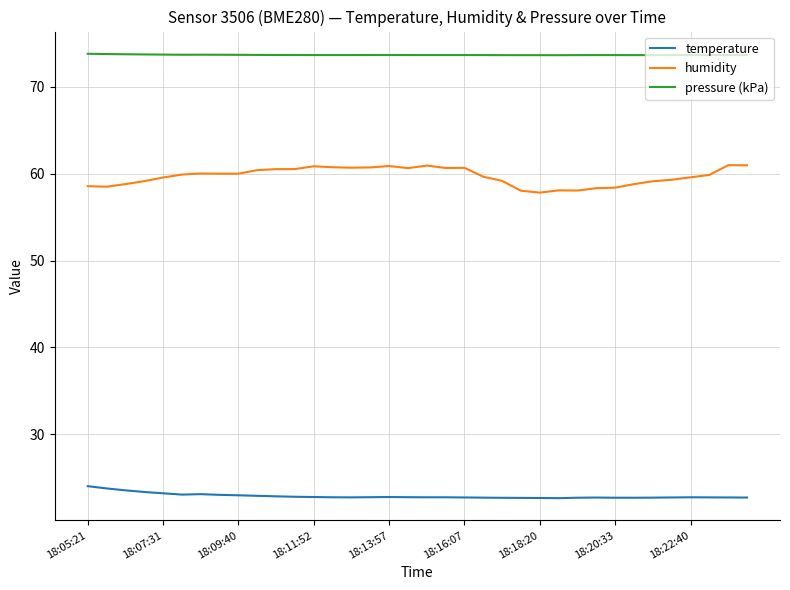

Which series has the largest total across all categories?

pressure (kPa)